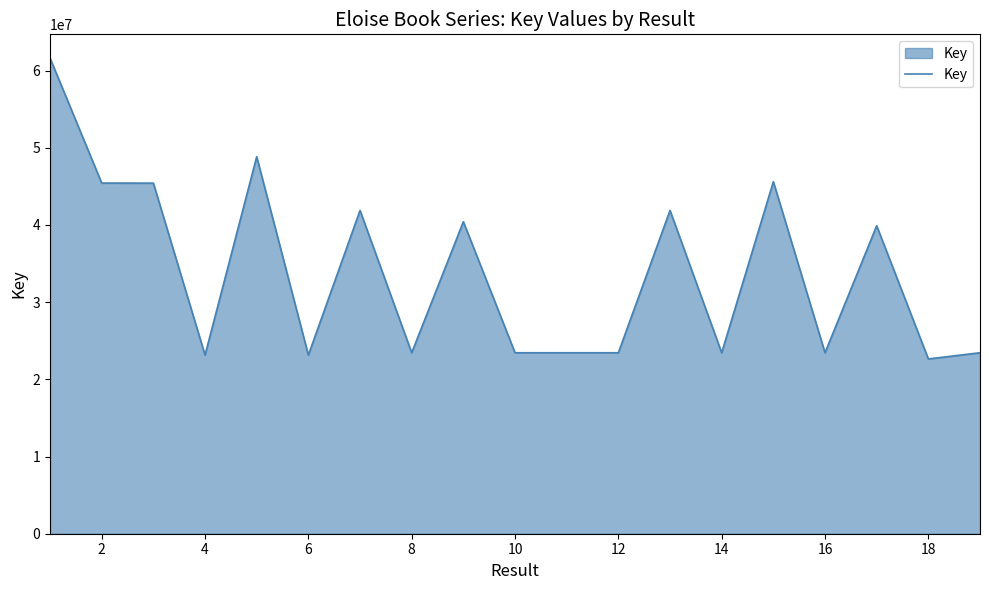

What is the average value?

33899713